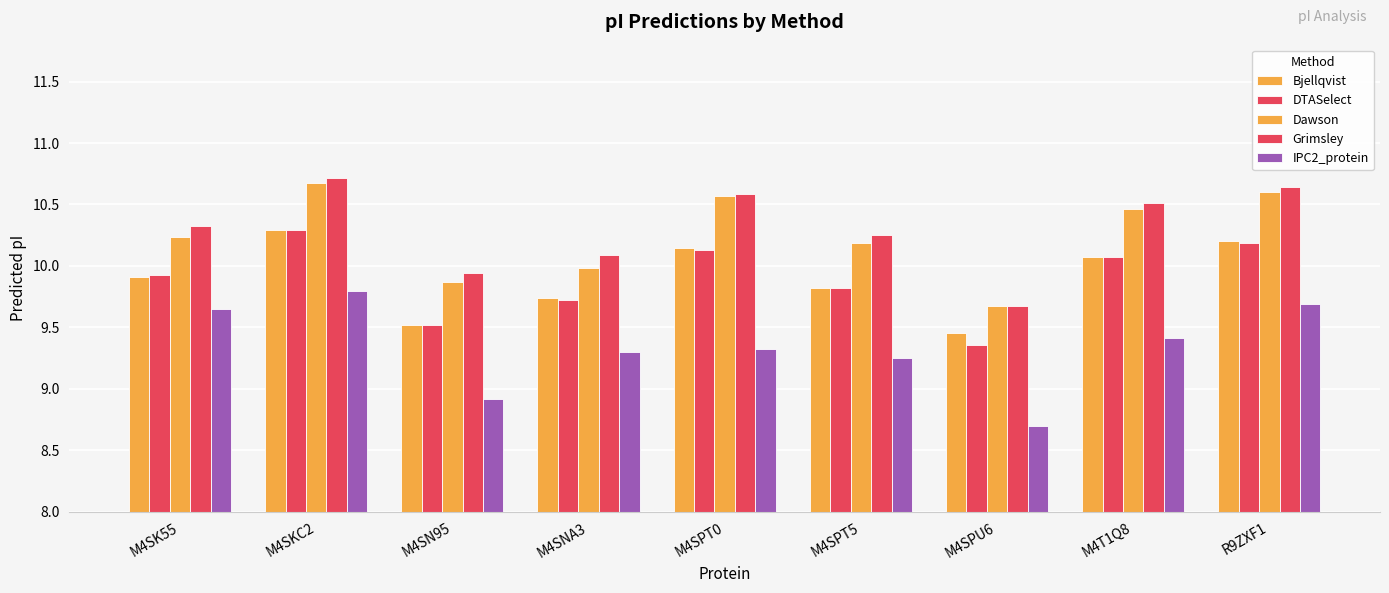

What is the difference between the highest and lowest values at M4T1Q8?

1.1